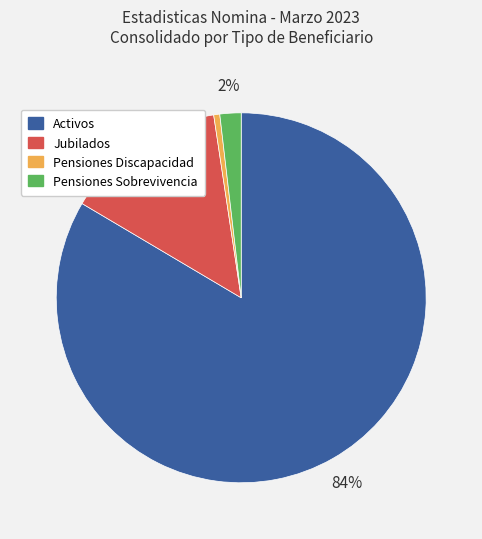

Between Pensiones Discapacidad and Activos, which is larger?

Activos